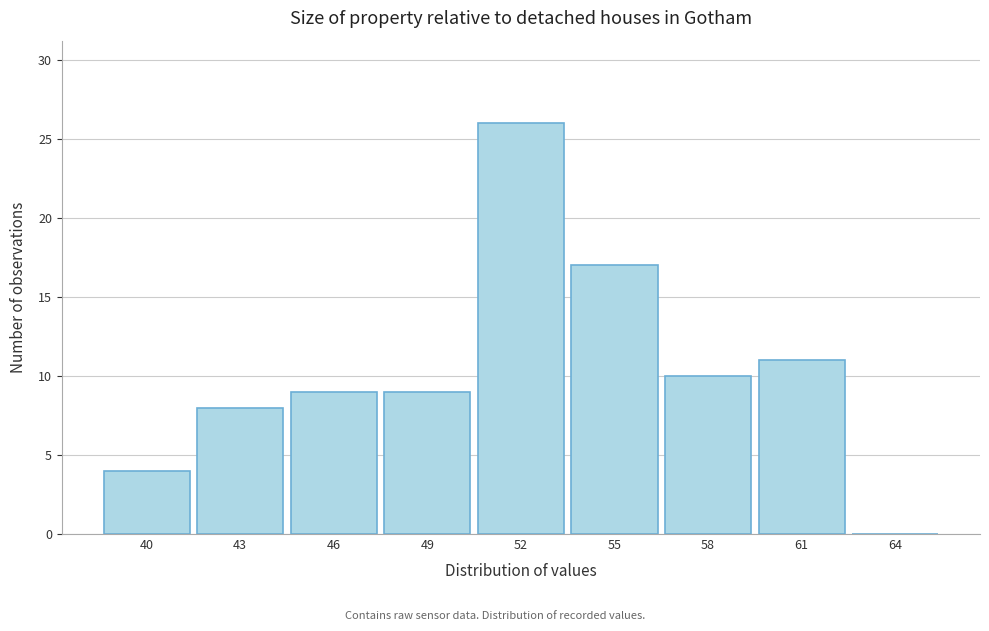

Reading left to right, list all the values displayed in this chart.

40=4	43=8	46=9	49=9	52=26	55=17	58=10	61=11	64=0